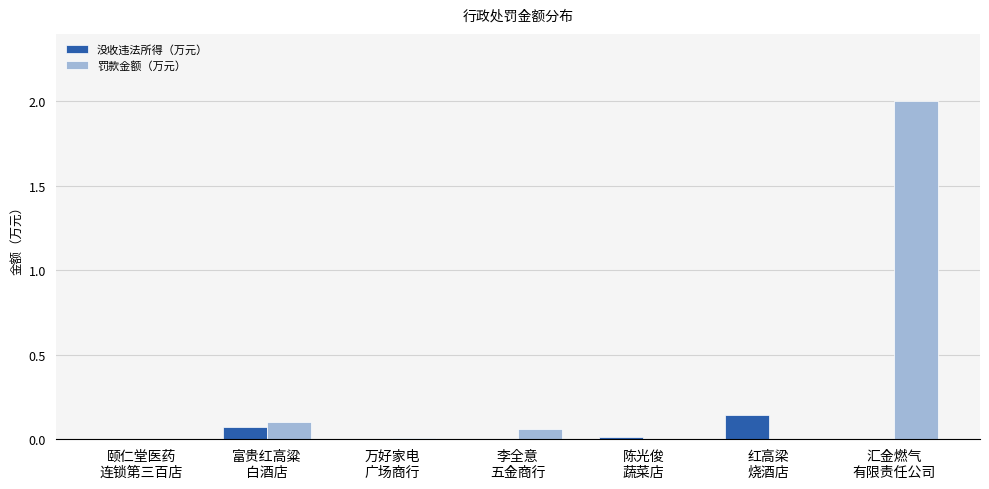

Count the number of categories in the chart.

7